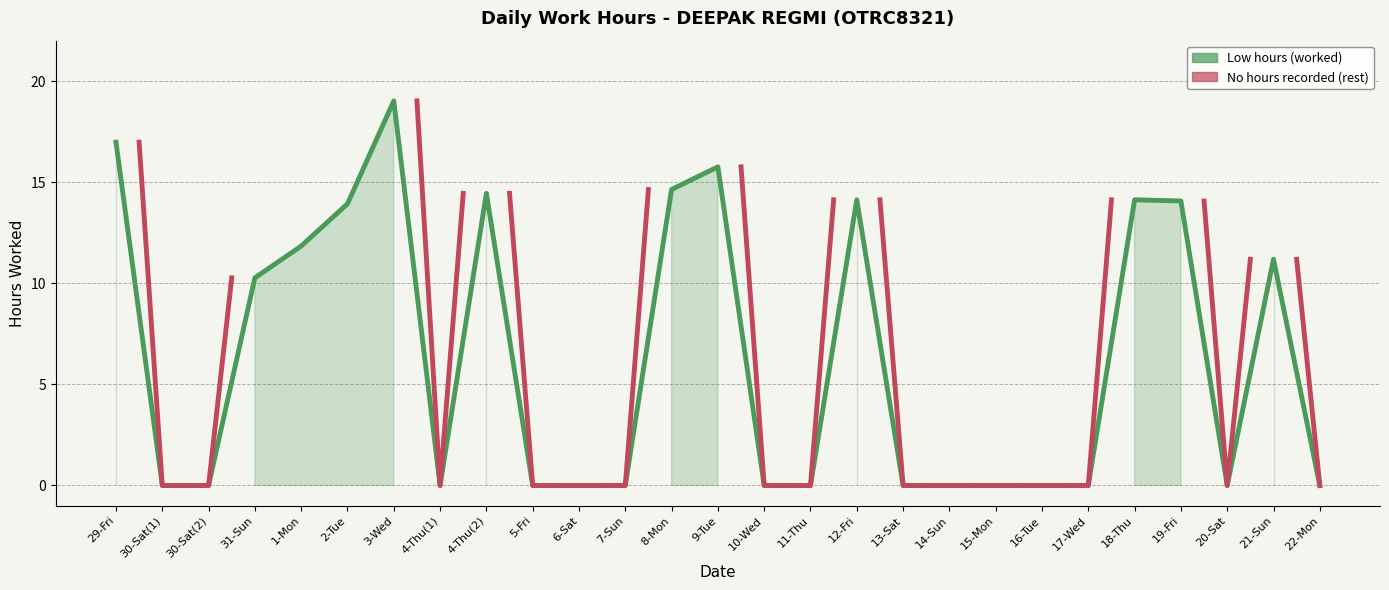

The chart shows a value of 8.5 at 9-Tue. True or false?

False